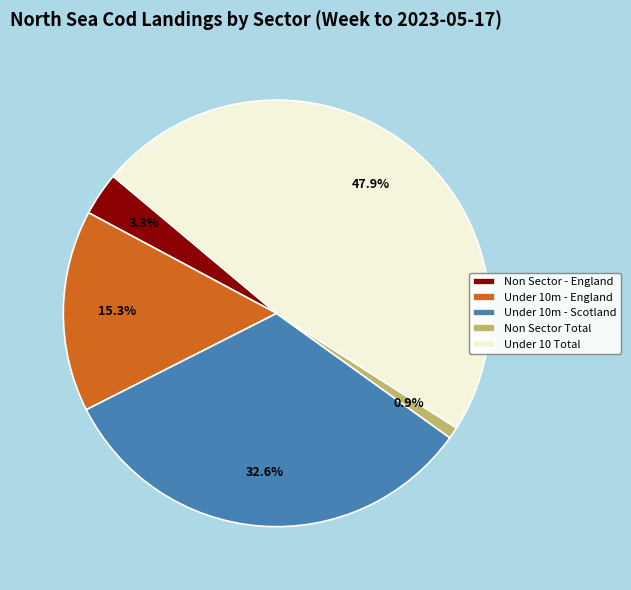

To the nearest percent, what portion does Under 10m - England represent?

15%